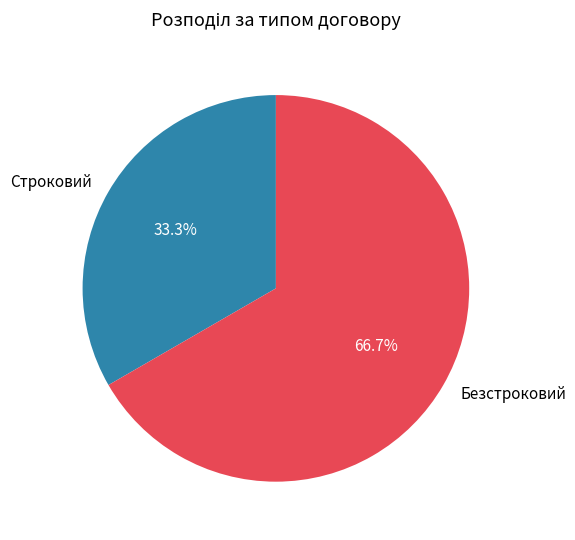

What portion of the pie excludes Безстроковий?

33.3%